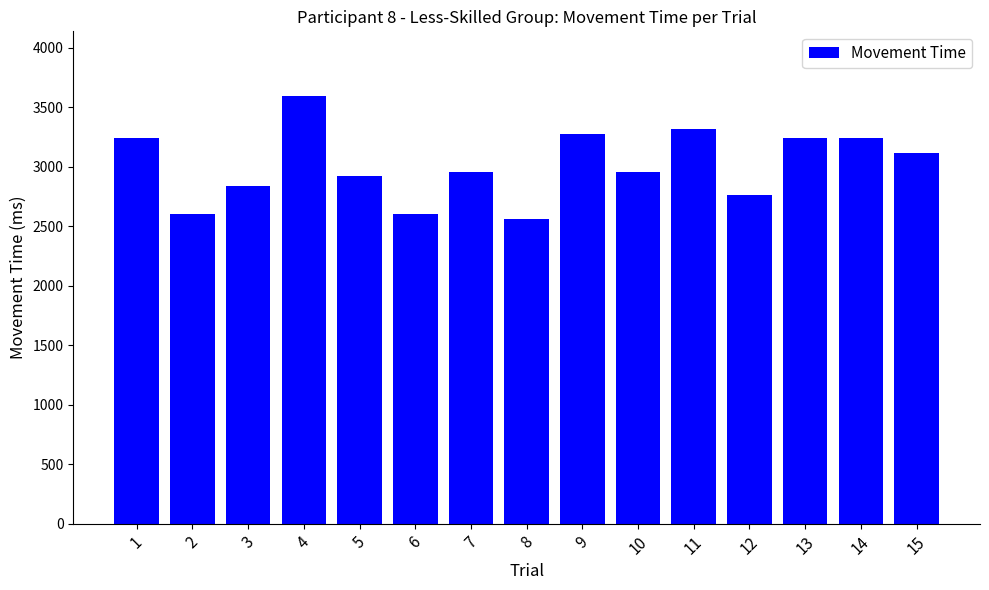

What is the change in value from 4 to 14?

-360